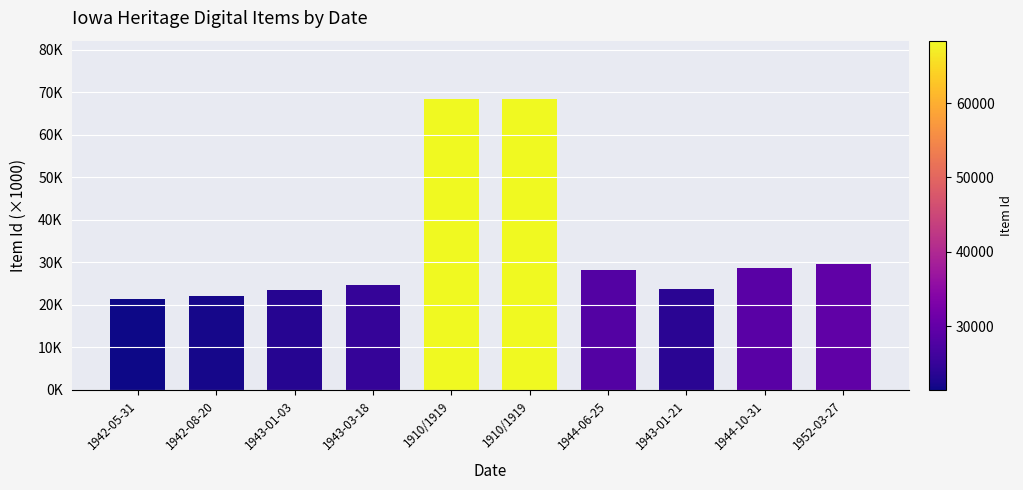

What is the ratio of the value at 1952-03-27 to the value at 1944-10-31?

1.0